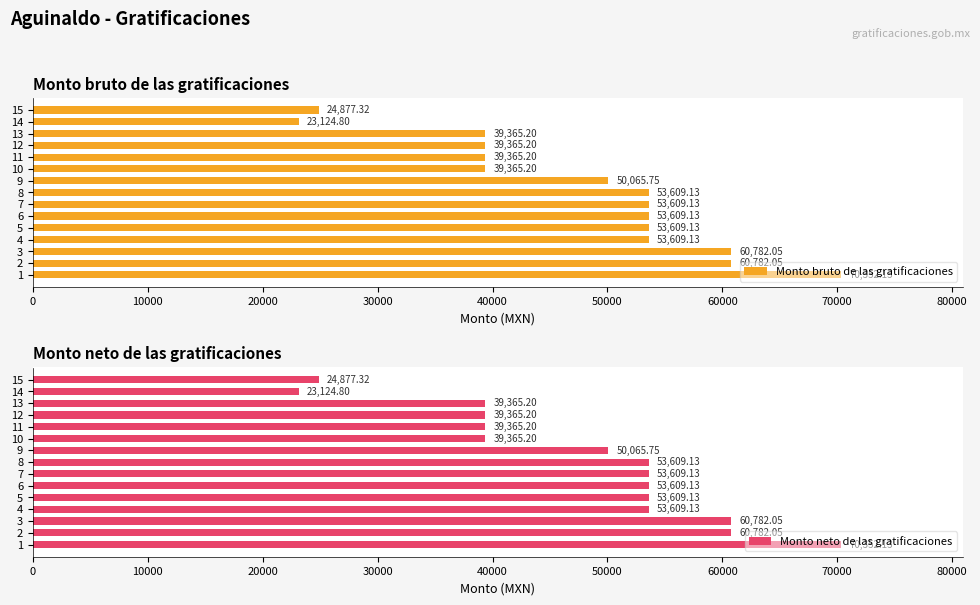

What is the difference between the maximum and minimum values in the Monto bruto de las gratificaciones series?

47227.3